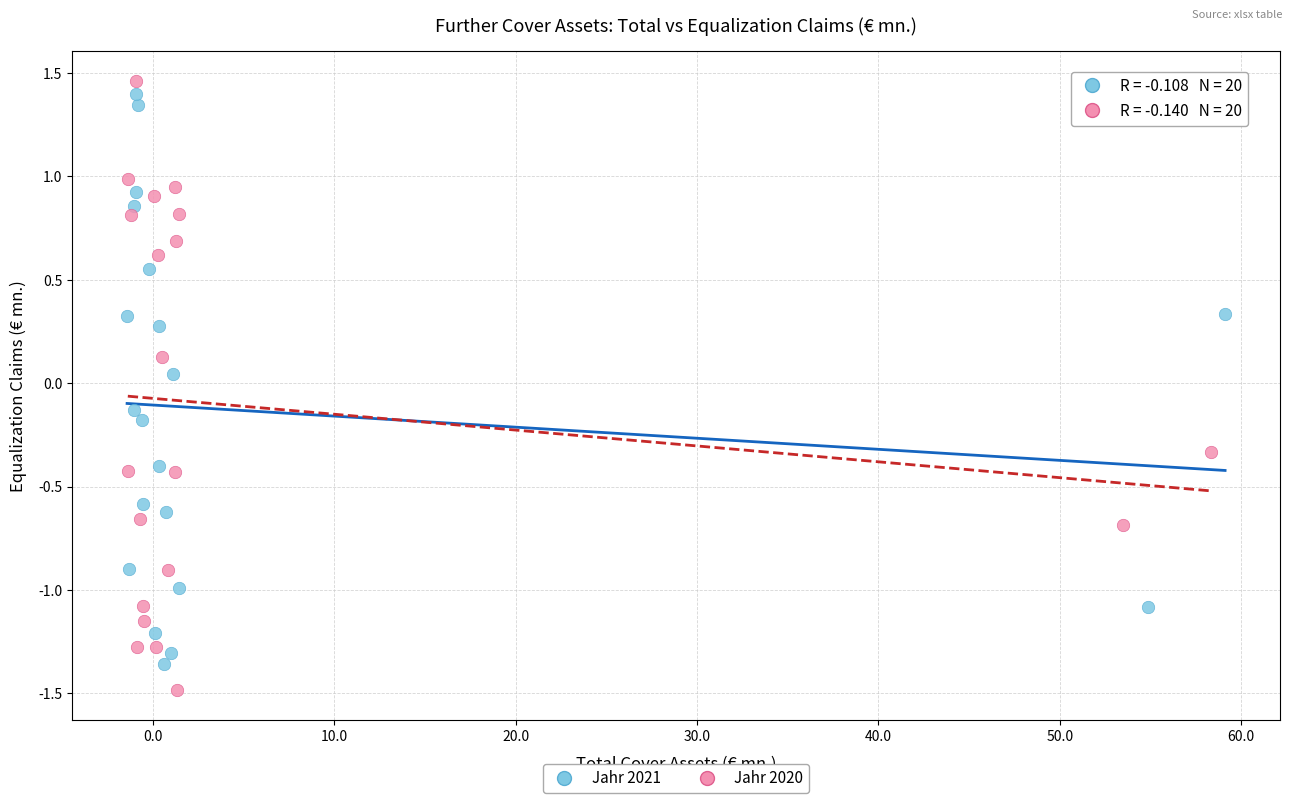

Which series reaches the minimum Y coordinate?

Jahr 2020